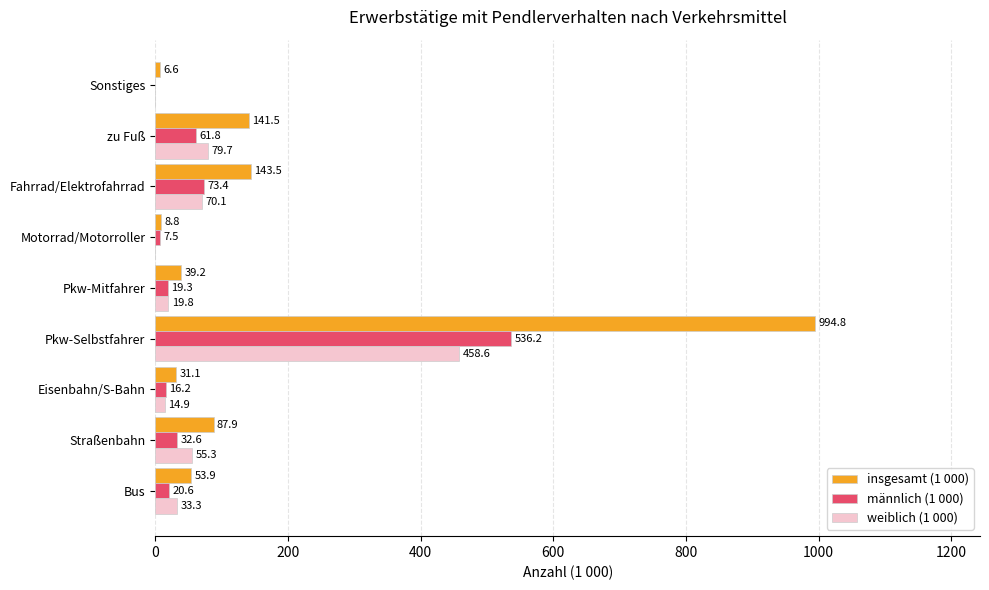

How many values in the weiblich (1 000) series exceed 33?

5